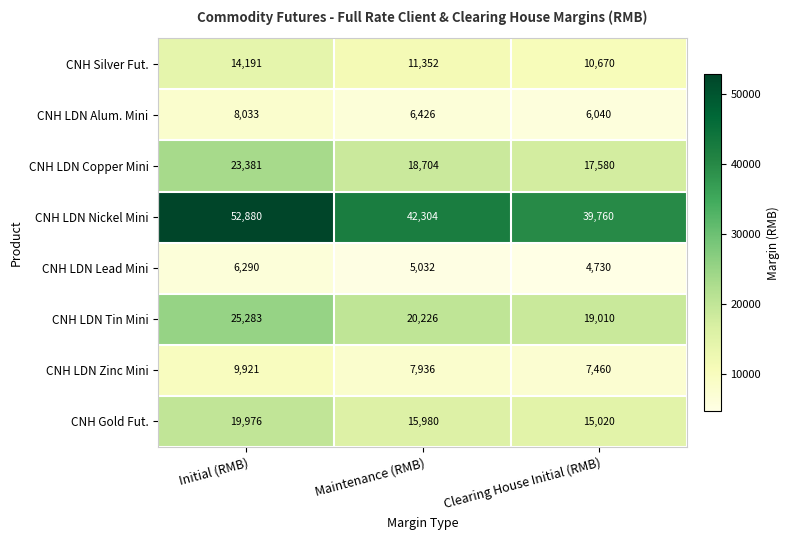

At which label is CNH LDN Lead Mini closest to 5510?

Maintenance (RMB)